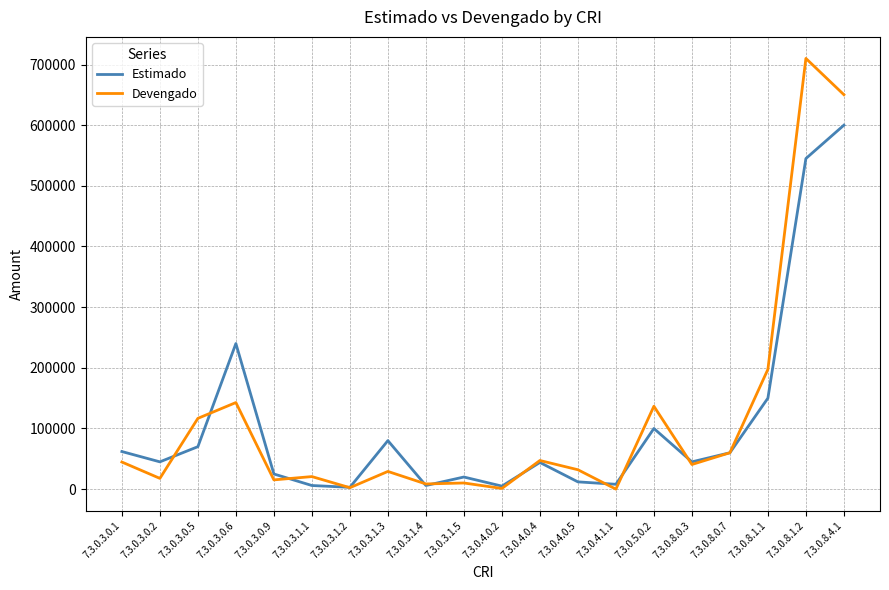

What are all the series names shown in the legend?

Estimado, Devengado